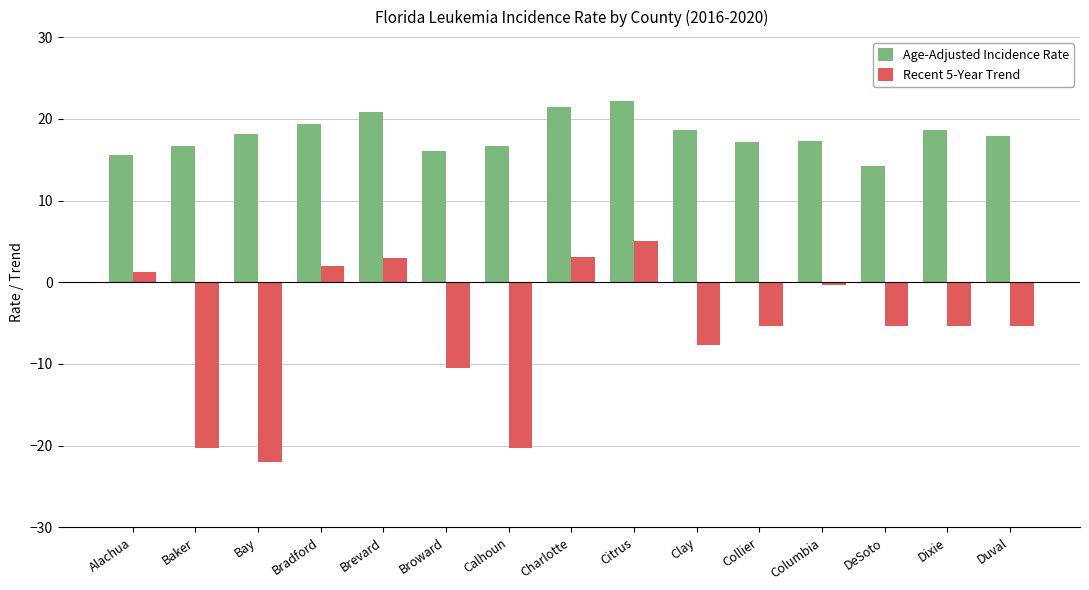

What is the difference between the second highest and second lowest values in the Age-Adjusted Incidence Rate series?

5.8